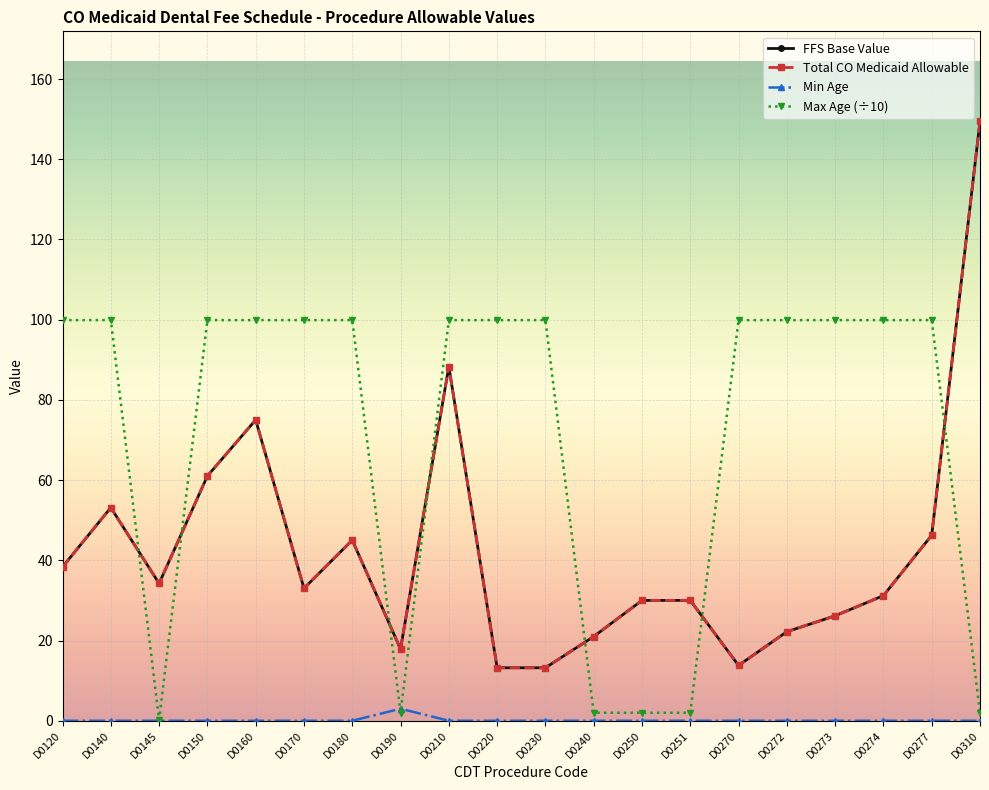

Reading right to left, extract all data points from this chart.

FFS Base Value: 149.5	46.2	31.2	26.2	22.2	13.8	30.0	30.0	21.0	13.2	13.2	88.3	17.9	45.0	33.0	75.0	61.0	34.2	53.1	38.4
Total CO Medicaid Allowable: 149.5	46.2	31.2	26.2	22.2	13.8	30.0	30.0	21.0	13.2	13.2	88.3	17.9	45.0	33.0	75.0	61.0	34.2	53.1	38.4
Min Age: 0.0	0.0	0.0	0.0	0.0	0.0	0.0	0.0	0.0	0.0	0.0	0.0	3.0	0.0	0.0	0.0	0.0	0.0	0.0	0.0
Max Age (÷10): 2.0	99.9	99.9	99.9	99.9	99.9	2.0	2.0	2.0	99.9	99.9	99.9	2.0	99.9	99.9	99.9	99.9	0.2	99.9	99.9